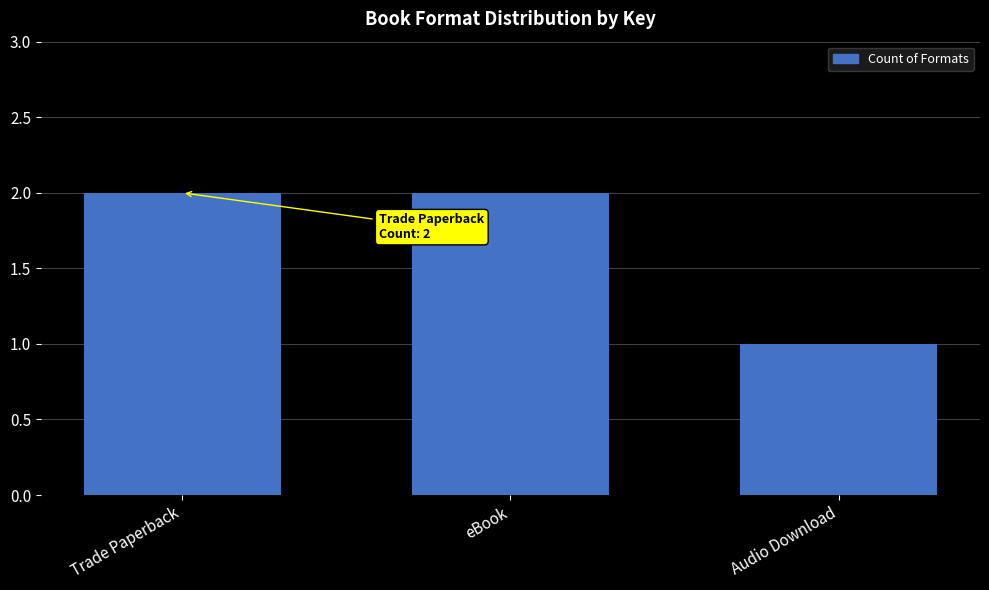

Reading left to right, extract all data points from this chart.

Trade Paperback=2	eBook=2	Audio Download=1